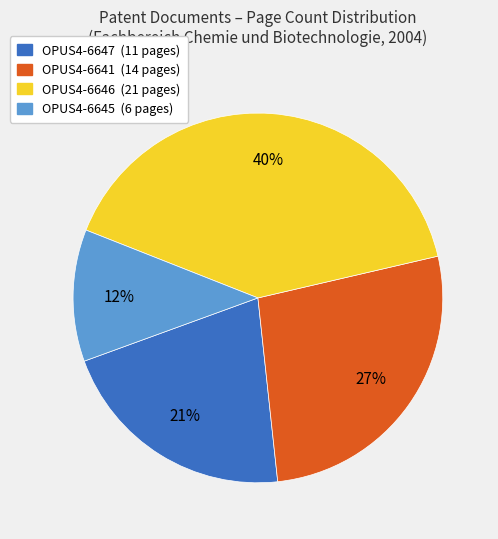

How many segments does this pie chart have?

4